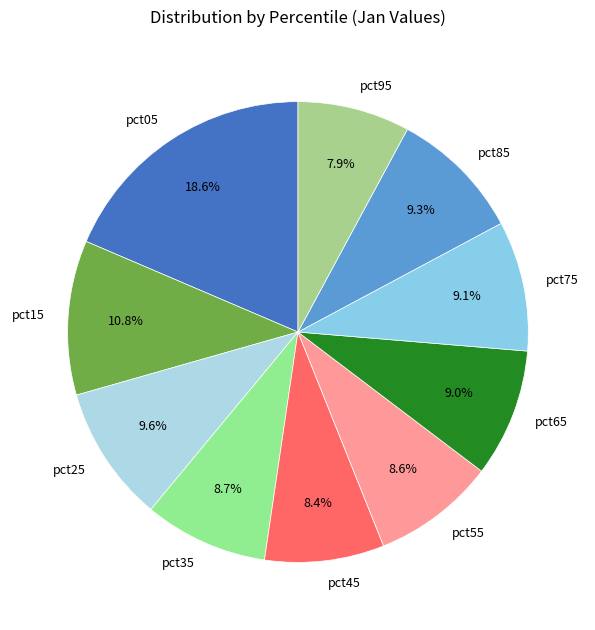

Approximately how many times larger is the value at pct45 compared to pct15?

0.8